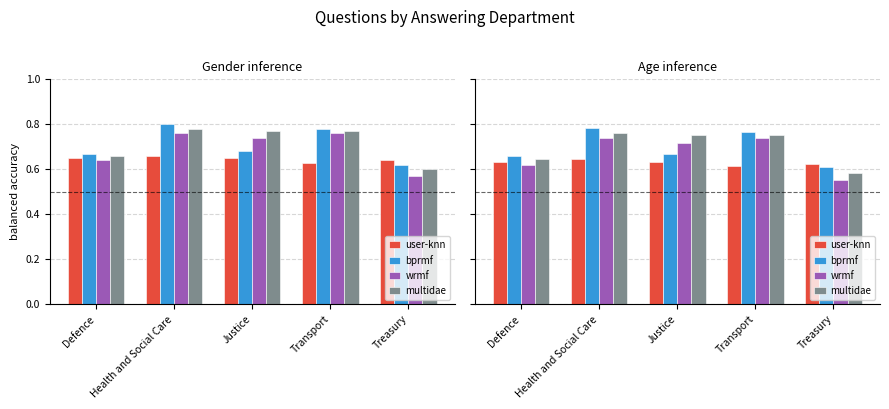

At how many categories does at least one series exceed 0?

5